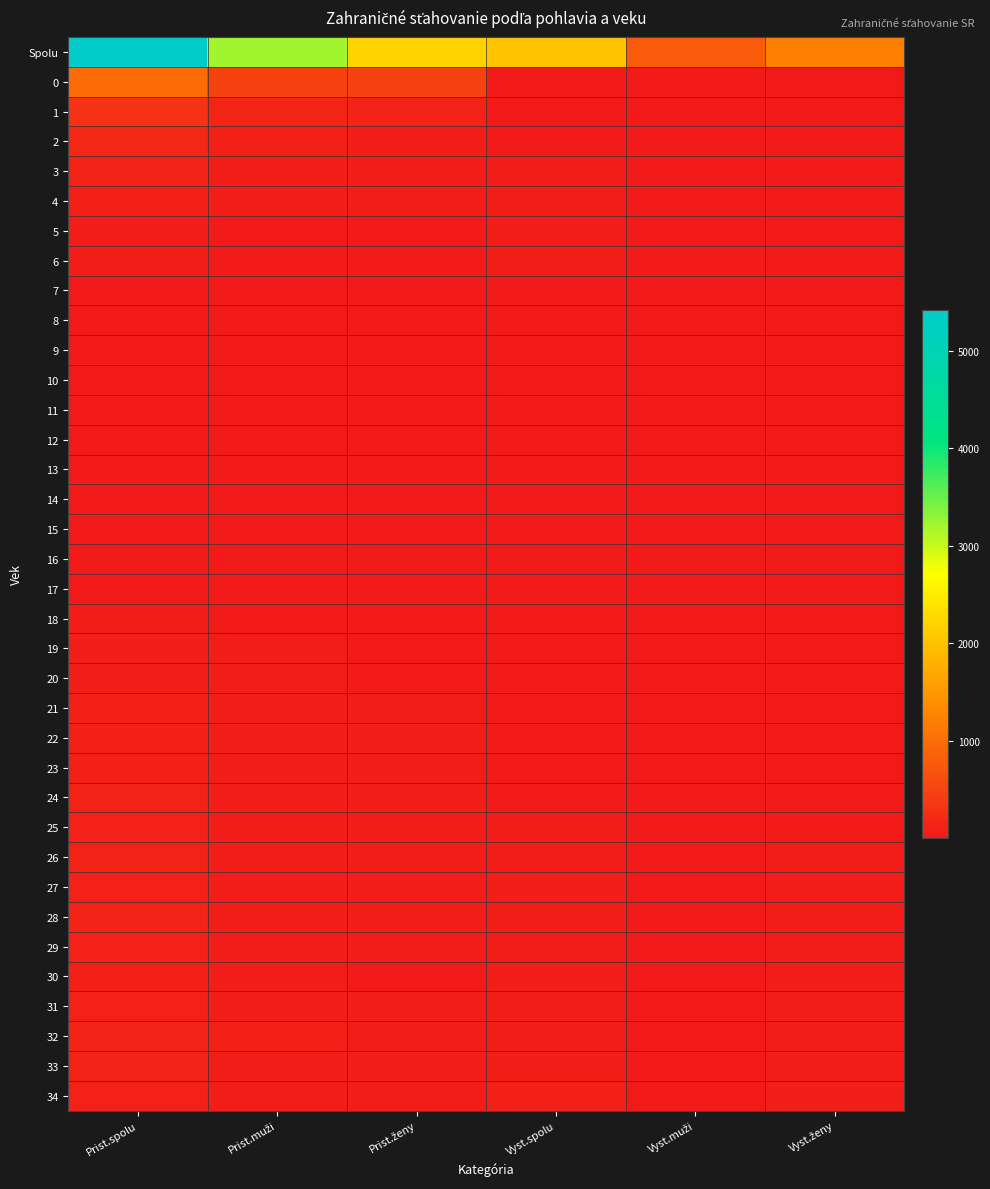

What is the smallest value displayed?

3